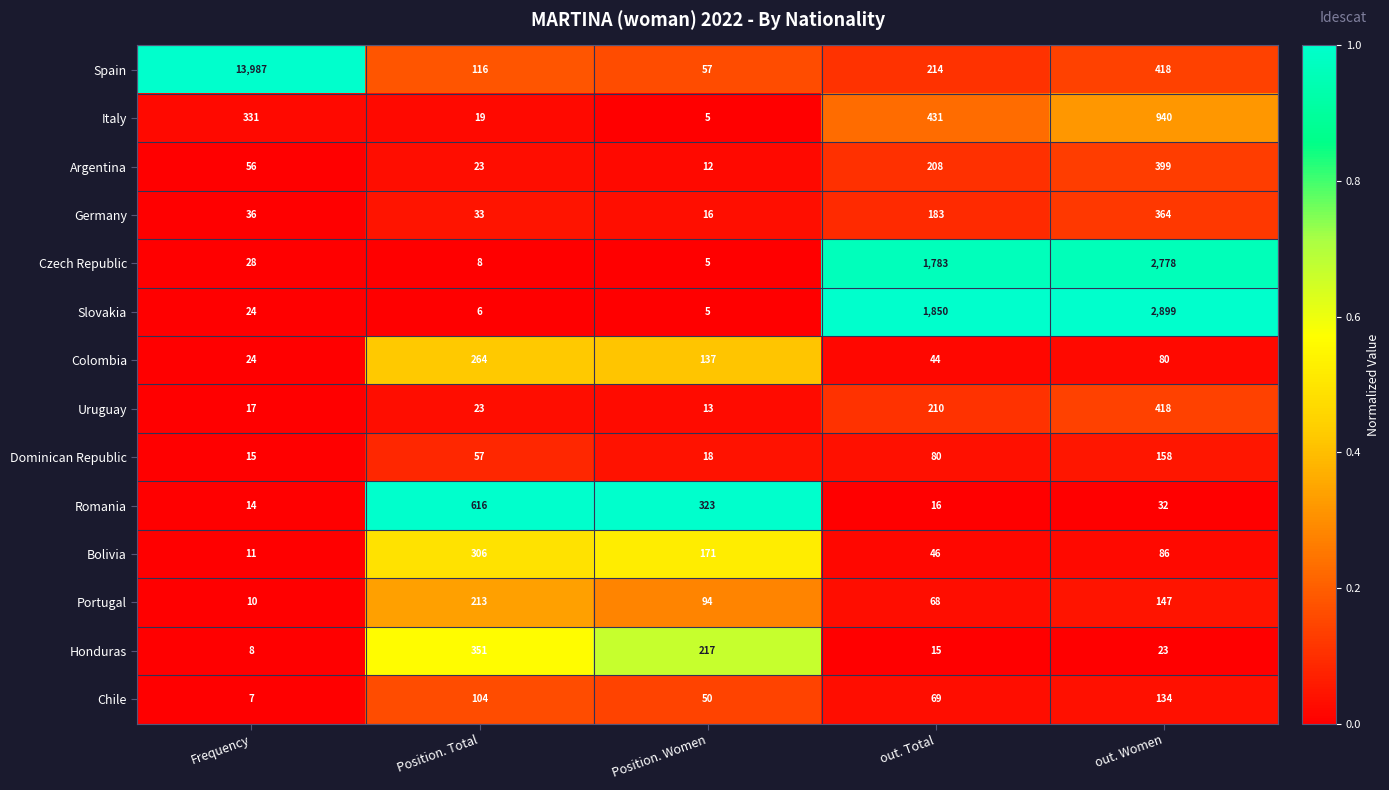

Where does the Chile series first go above 69?

Position. Total